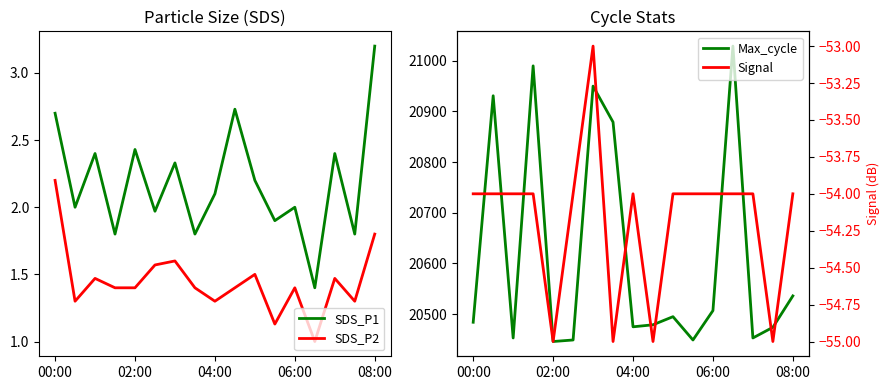

True or false: SDS_P1 and SDS_P2 intersect in this chart.

False